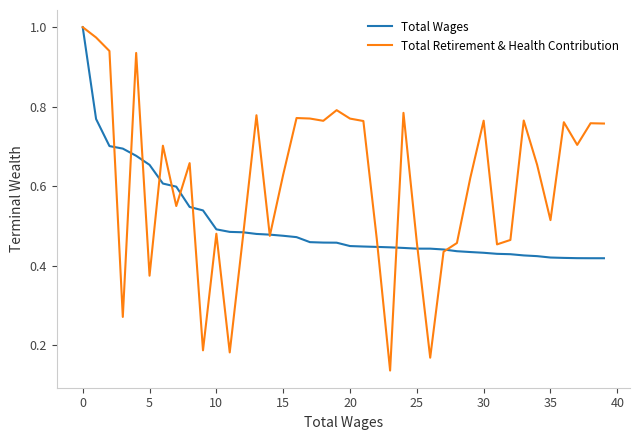

How many series are shown in this chart?

2